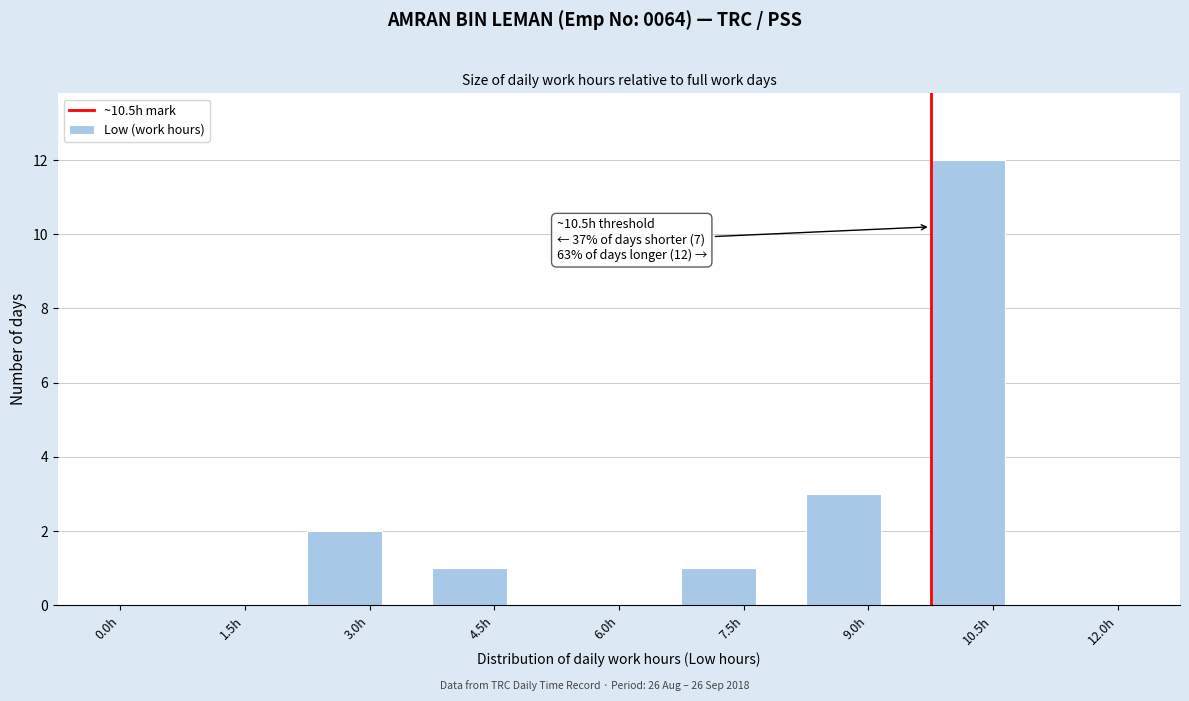

Reading left to right, extract all data points from this chart.

0.0h=0	1.5h=0	3.0h=2	4.5h=1	6.0h=0	7.5h=1	9.0h=3	10.5h=12	12.0h=0